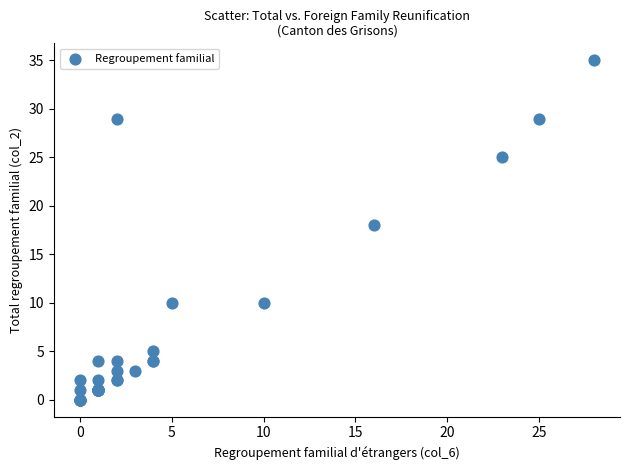

What Y value in the scatter plot is closest to 17?

18